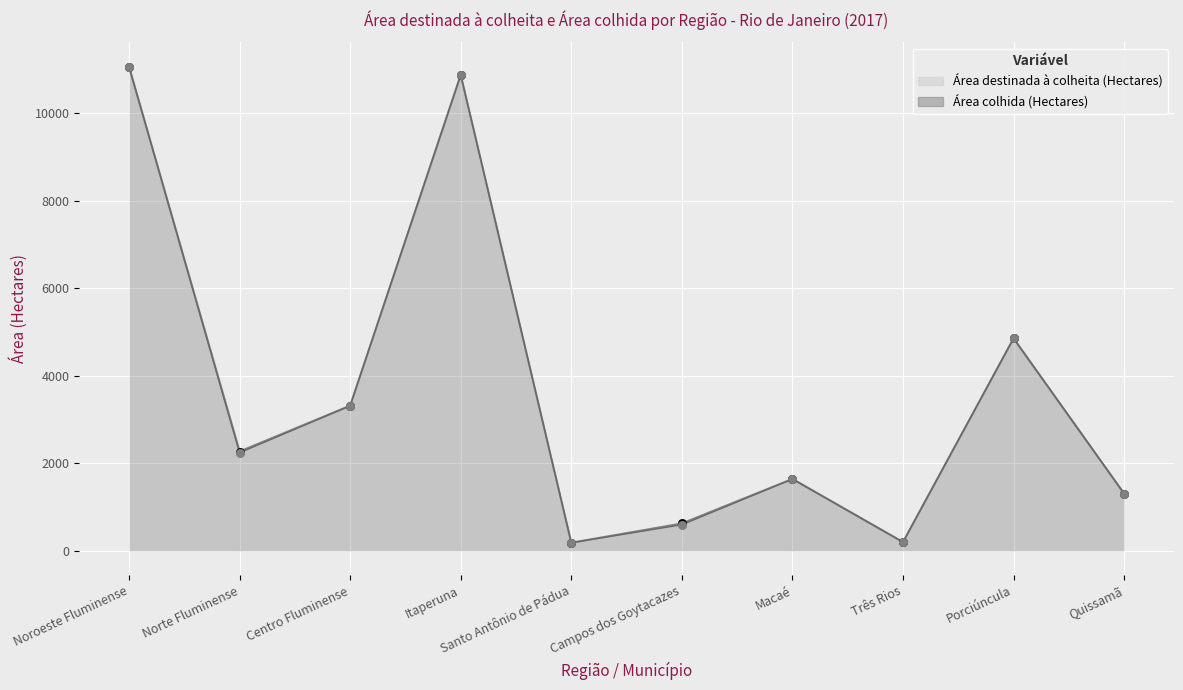

At which category is the sum across all series the highest?

Noroeste Fluminense